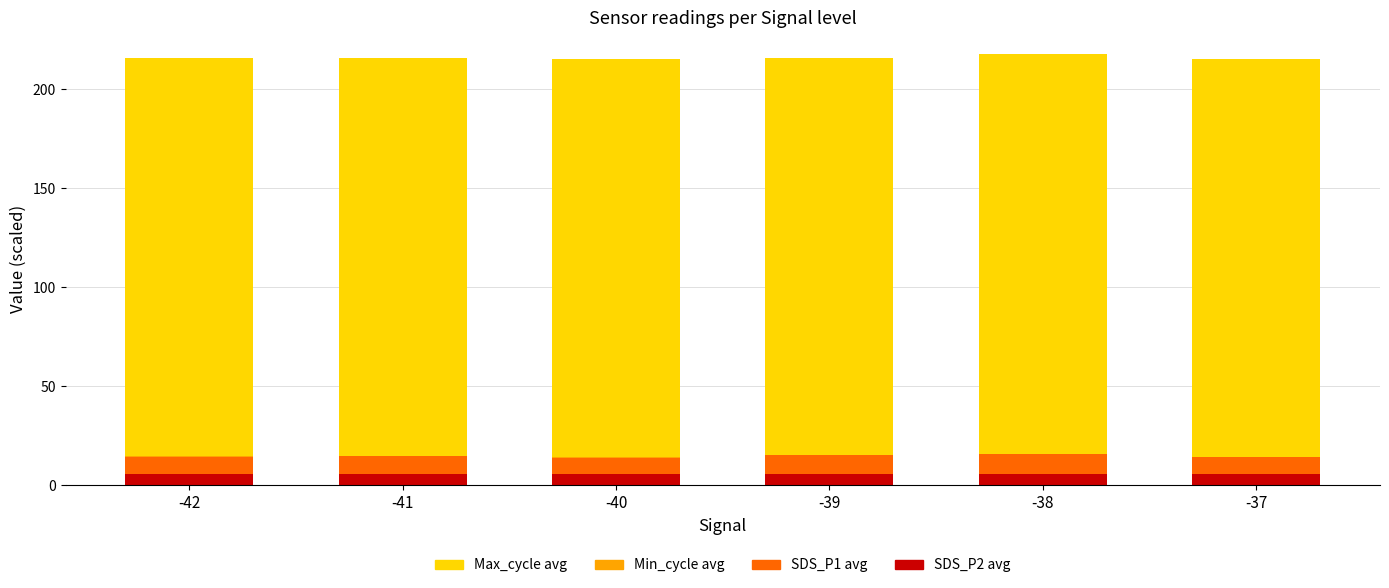

The value of Max_cycle avg at -37 is 47.8. True or false?

False